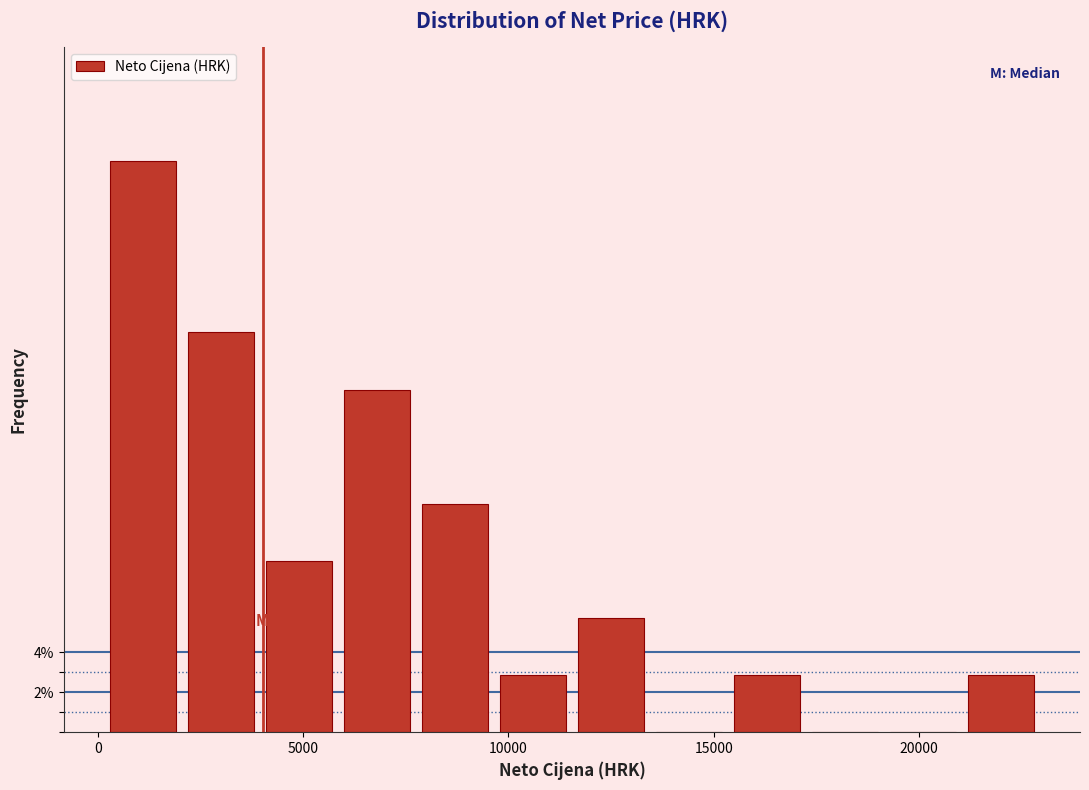

Read against the x-axis, roughly where is the centre of the tallest bar?

1000